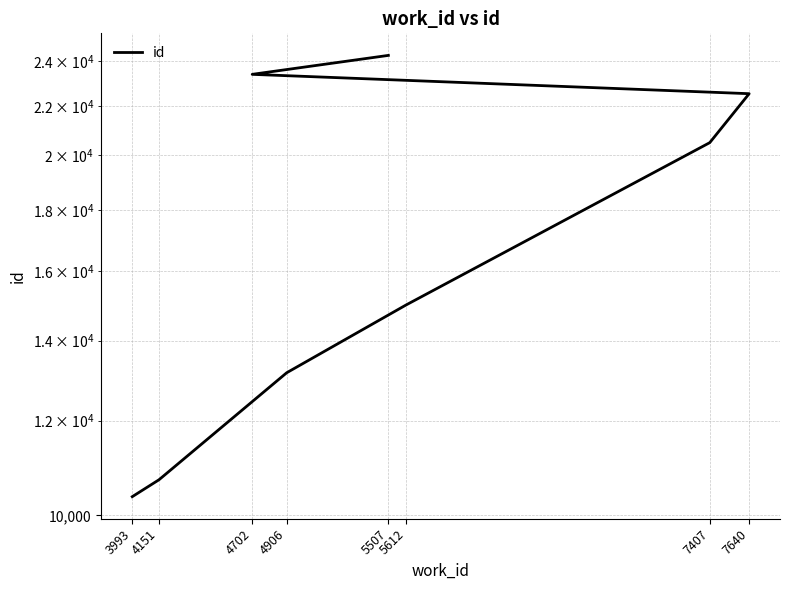

Reading right to left, what are all the values shown in this chart?

5507=24250	4702=23381	7640=22526	7407=20499	5612=14997	4906=13161	4151=10710	3993=10367